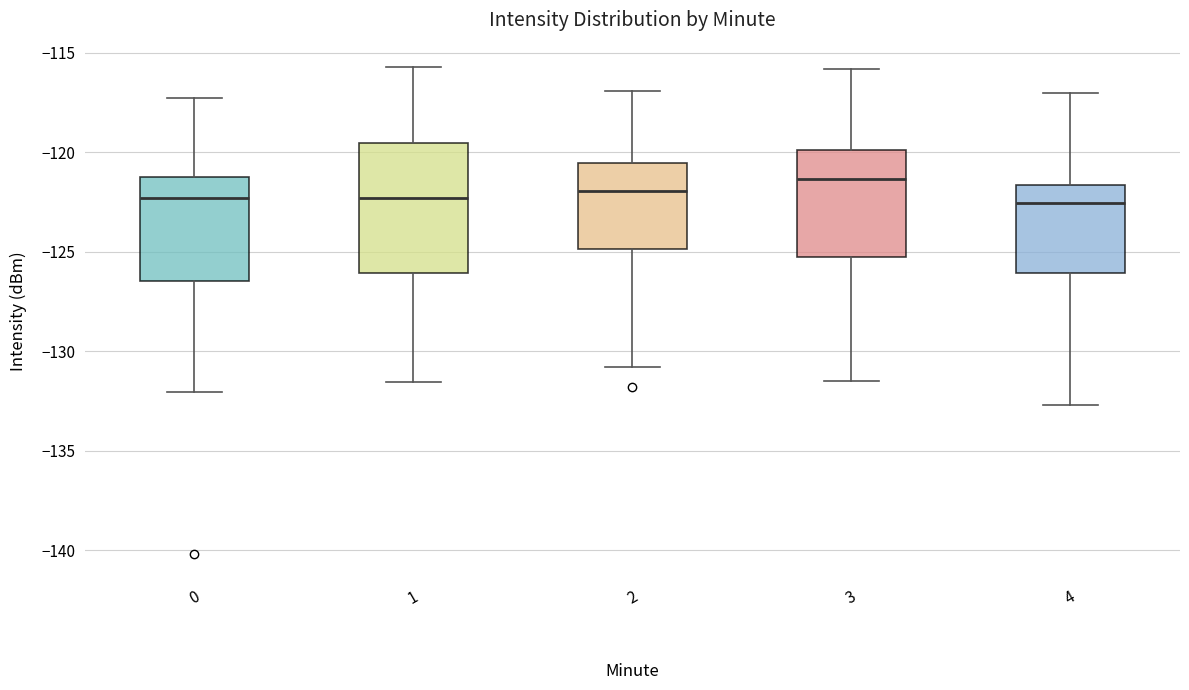

Reading left to right, read every box against the y-axis: the position of its median line, the range the box covers, and the ends of its whiskers. The values are not printed on the chart, so give them approximately, as read against the axis.

0: median -122.5, box -126.5 to -121.5, whiskers -132.0 to -117.5
1: median -122.5, box -126.0 to -119.5, whiskers -131.5 to -115.5
2: median -122.0, box -125.0 to -120.5, whiskers -131.0 to -117.0
3: median -121.5, box -125.5 to -120.0, whiskers -131.5 to -116.0
4: median -122.5, box -126.0 to -121.5, whiskers -132.5 to -117.0